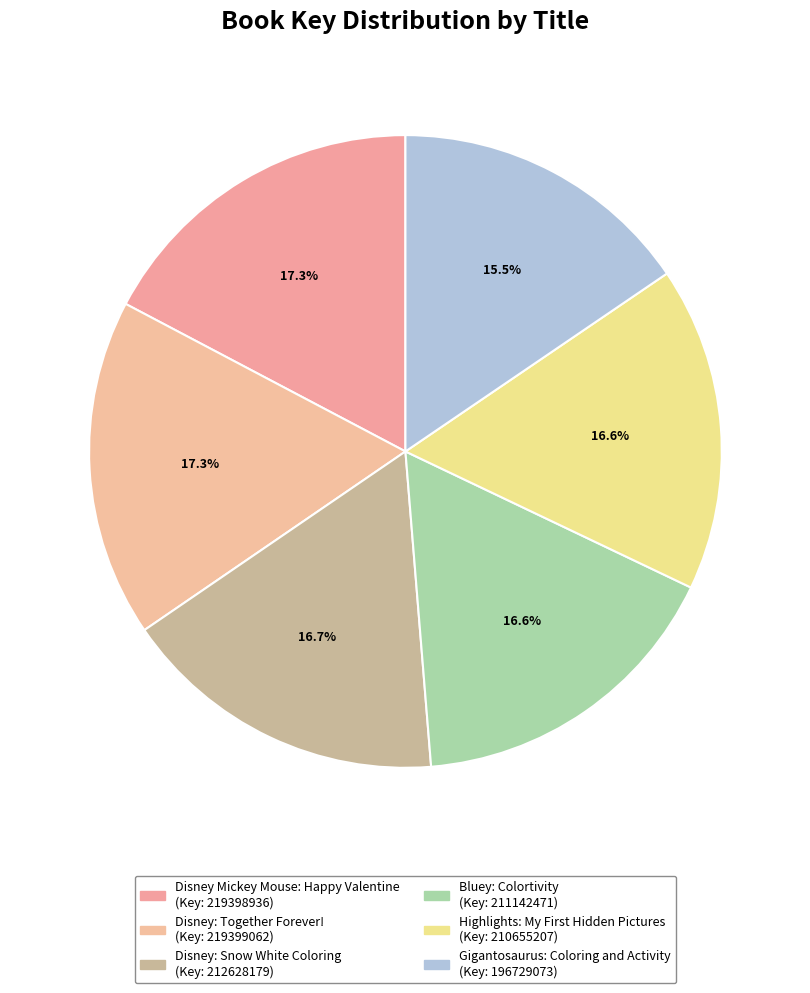

What is the smallest slice in the pie chart?

Gigantosaurus: Coloring and Activity